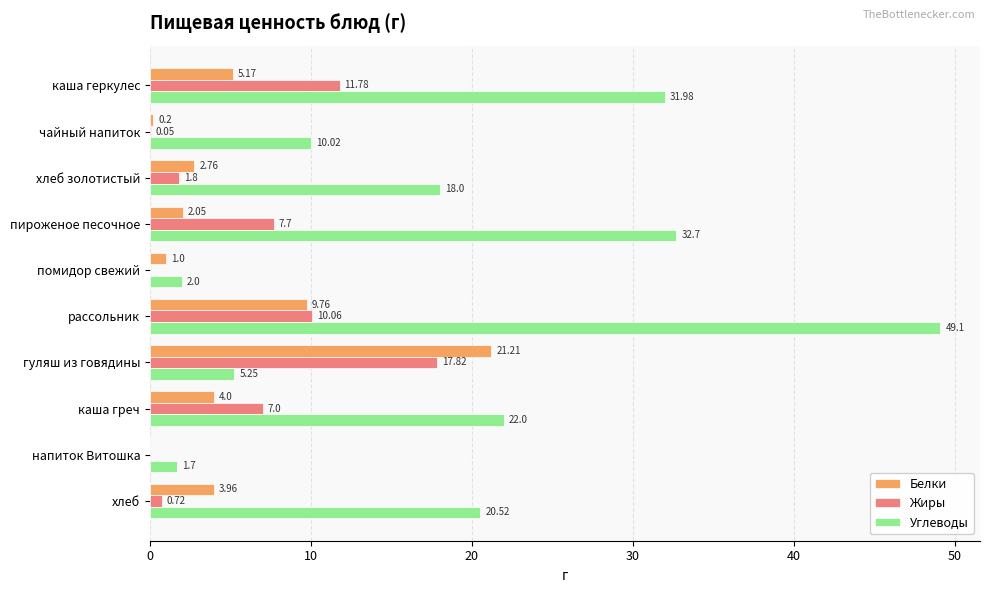

What is the sum of all Углеводы values?

193.3